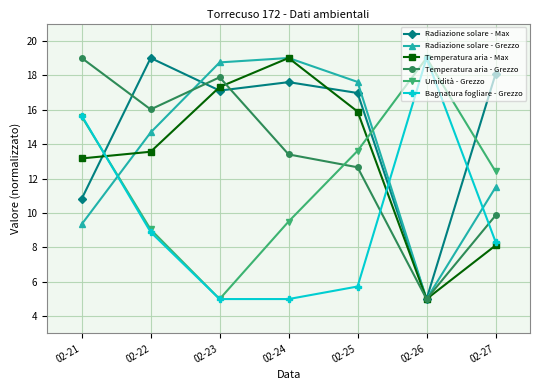

What is the value of the Temperatura aria - Max point at the 5th from the left?

15.9